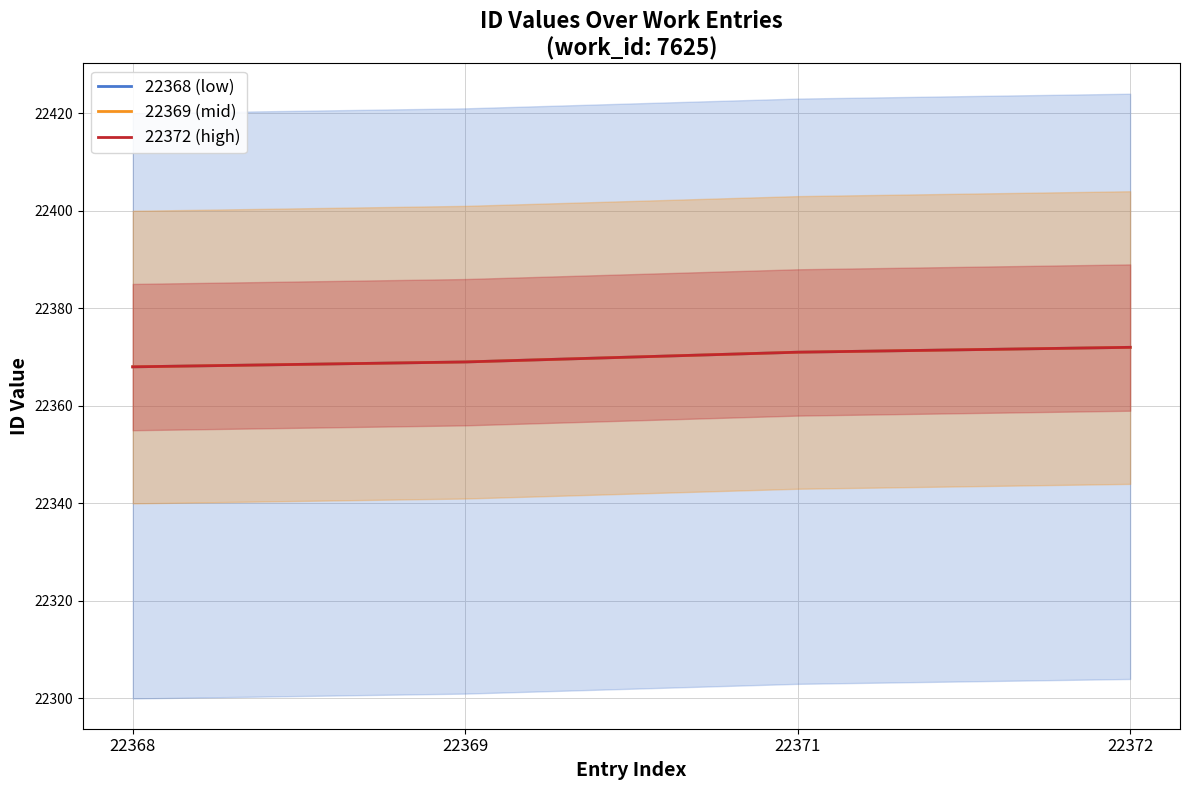

Which label corresponds to the smallest value in the chart?

22368